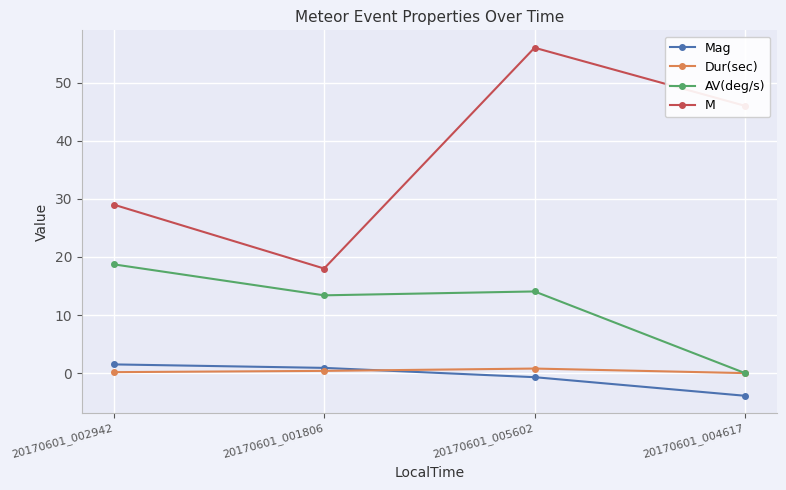

Is the value of M at 20170601_005602 greater than the value of Dur(sec) at 20170601_004617?

Yes